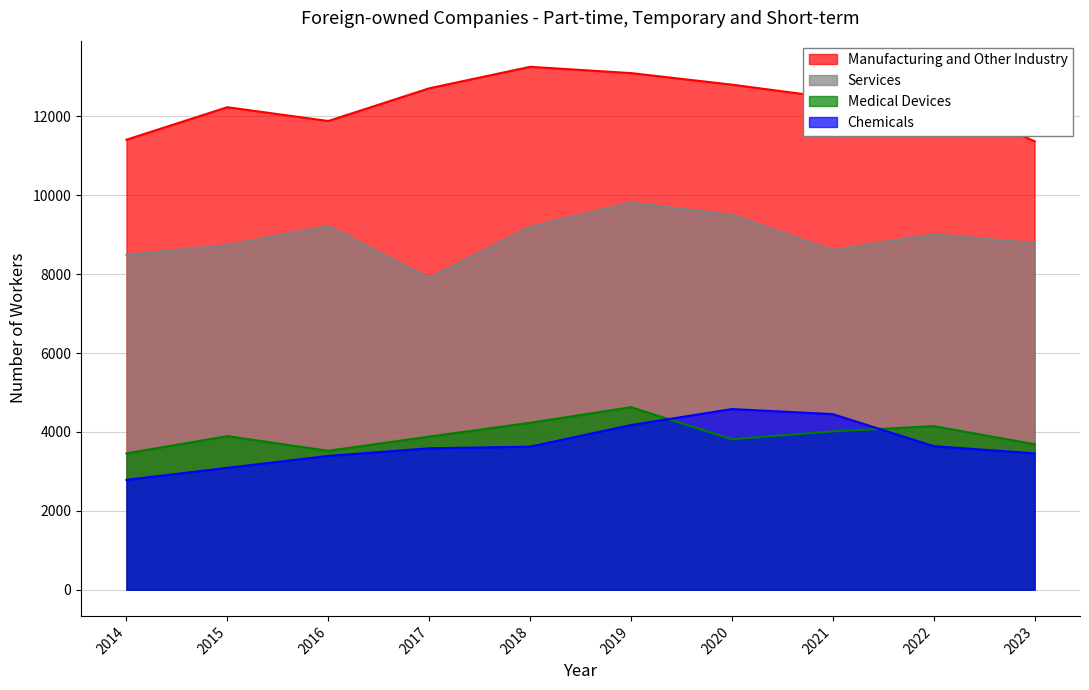

What is the value of the Chemicals point at the 6th from the left?

4175